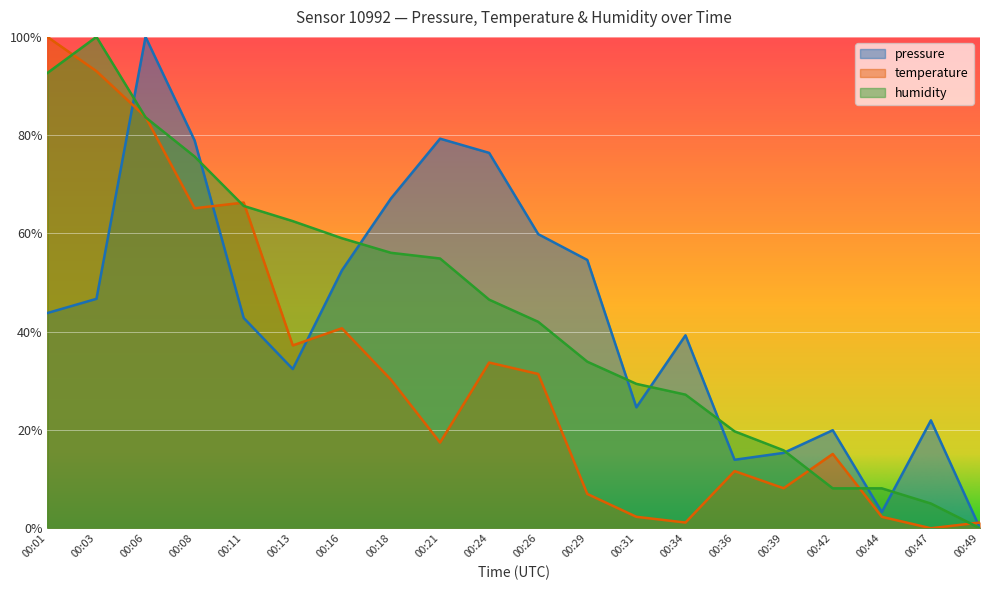

What is the value of the pressure point at the 2nd from the left?

46.7